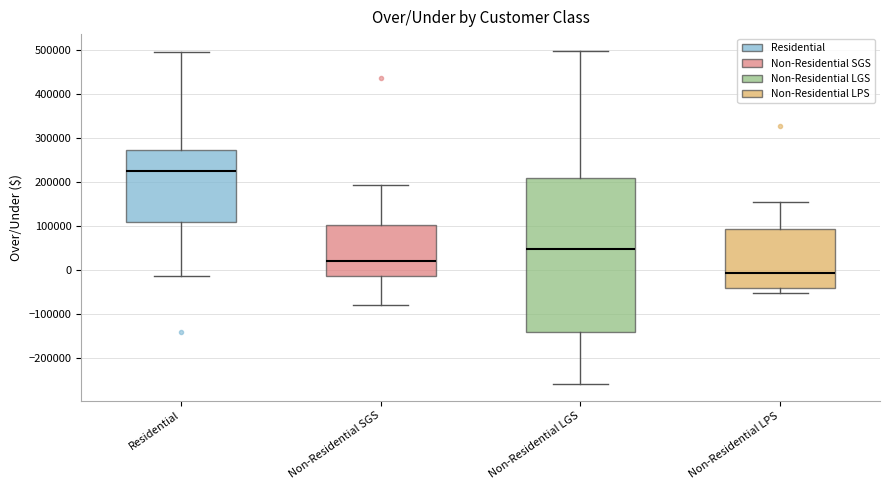

Reading left to right, transcribe this box plot: for each box, give where its median line is, the range the box spans, and where its two whiskers end, as read against the y-axis. The values are not printed on the chart, so give them approximately, as read against the axis.

Residential: median 220000, box 110000 to 270000, whiskers -10000 to 500000
Non-Residential SGS: median 20000, box -10000 to 100000, whiskers -80000 to 190000
Non-Residential LGS: median 50000, box -140000 to 210000, whiskers -260000 to 500000
Non-Residential LPS: median -10000, box -40000 to 90000, whiskers -50000 to 160000